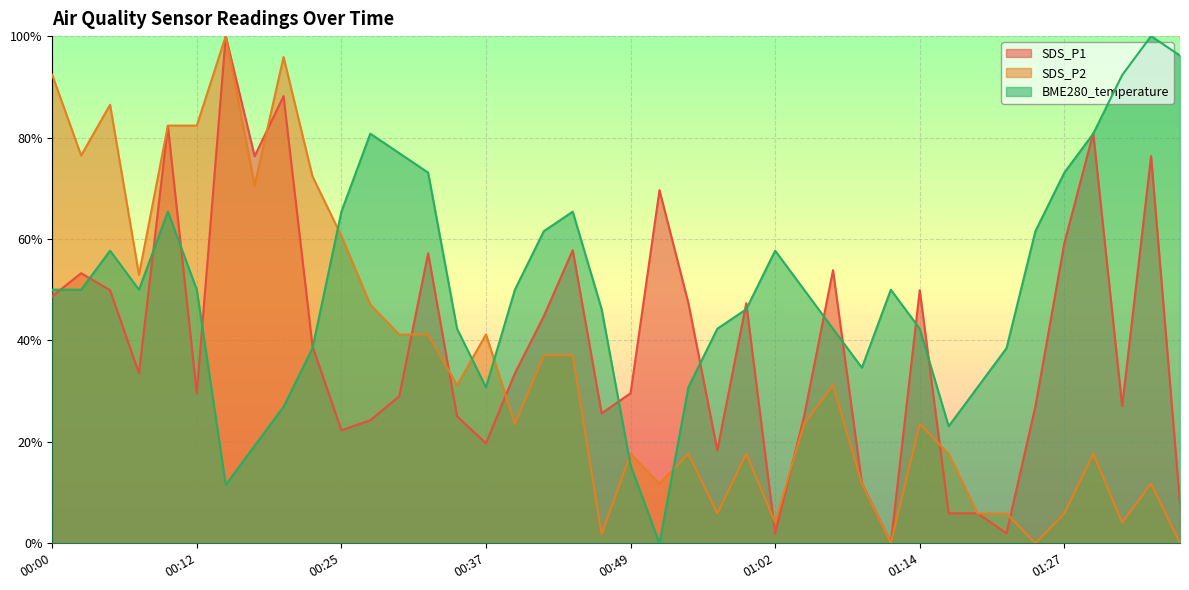

True or false: SDS_P1 has more than 0 points higher than both neighbors.

True